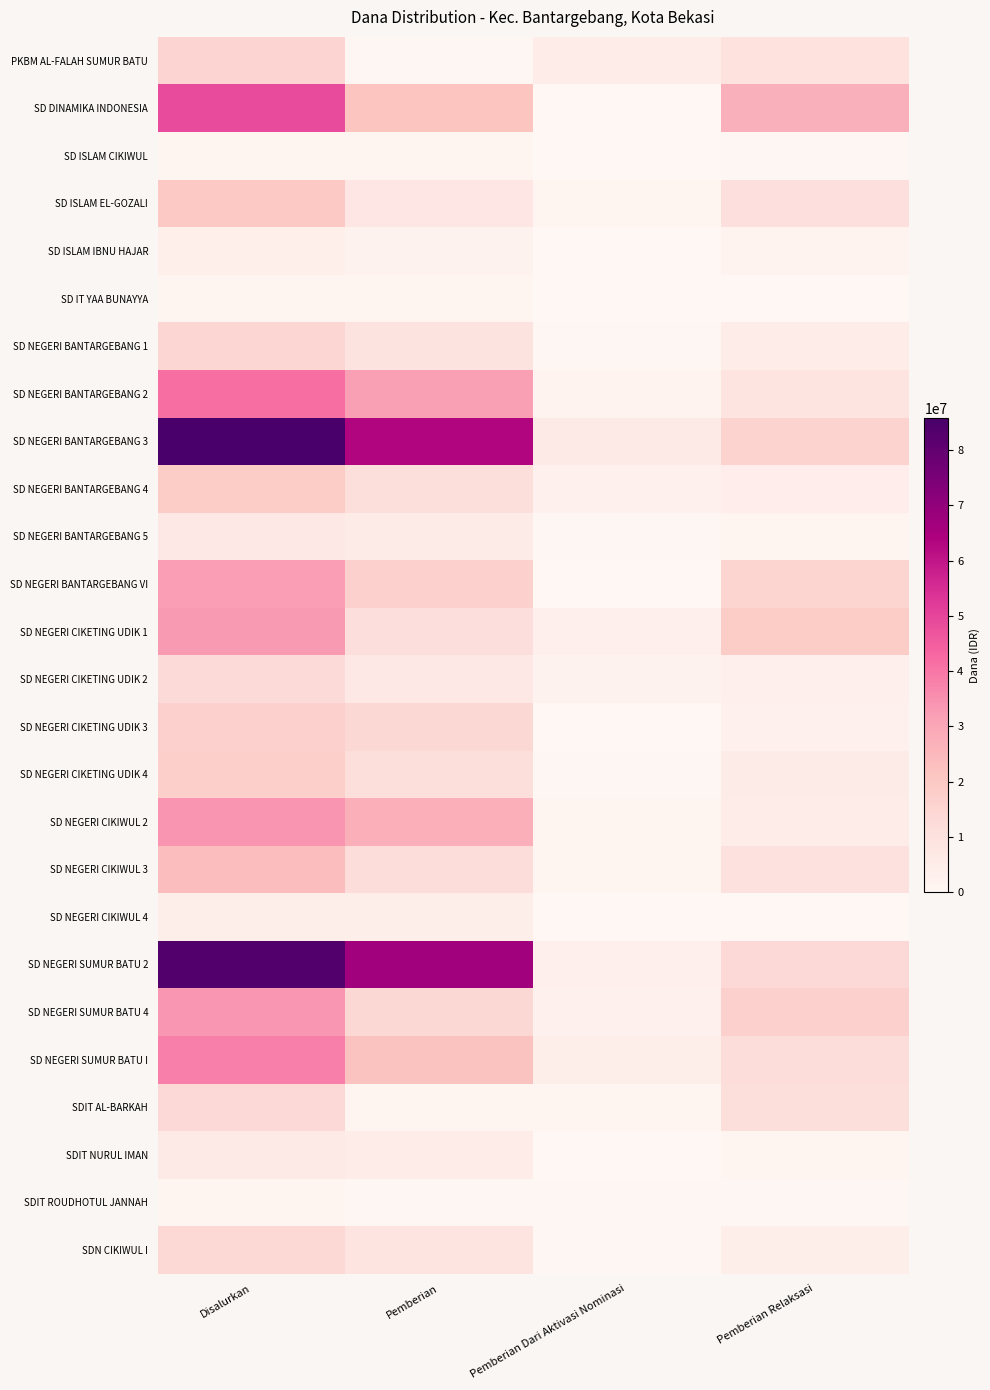

Reading left to right, transcribe all the data shown in this chart.

PKBM AL-FALAH SUMUR BATU: Disalurkan=15300000	Pemberian=450000	Pemberian Dari Aktivasi Nominasi=4950000	Pemberian Relaksasi=9900000
SD DINAMIKA INDONESIA: Disalurkan=48600000	Pemberian=21150000	Pemberian Dari Aktivasi Nominasi=0	Pemberian Relaksasi=27450000
SD ISLAM CIKIWUL: Disalurkan=1350000	Pemberian=900000	Pemberian Dari Aktivasi Nominasi=0	Pemberian Relaksasi=450000
SD ISLAM EL-GOZALI: Disalurkan=19800000	Pemberian=7875000	Pemberian Dari Aktivasi Nominasi=1350000	Pemberian Relaksasi=10575000
SD ISLAM IBNU HAJAR: Disalurkan=3825000	Pemberian=2025000	Pemberian Dari Aktivasi Nominasi=0	Pemberian Relaksasi=1800000
SD IT YAA BUNAYYA: Disalurkan=1125000	Pemberian=1125000	Pemberian Dari Aktivasi Nominasi=0	Pemberian Relaksasi=0
SD NEGERI BANTARGEBANG 1: Disalurkan=14400000	Pemberian=9225000	Pemberian Dari Aktivasi Nominasi=450000	Pemberian Relaksasi=4725000
SD NEGERI BANTARGEBANG 2: Disalurkan=41850000	Pemberian=31500000	Pemberian Dari Aktivasi Nominasi=1800000	Pemberian Relaksasi=8550000
SD NEGERI BANTARGEBANG 3: Disalurkan=85725000	Pemberian=63450000	Pemberian Dari Aktivasi Nominasi=6300000	Pemberian Relaksasi=15975000
SD NEGERI BANTARGEBANG 4: Disalurkan=18675000	Pemberian=11250000	Pemberian Dari Aktivasi Nominasi=2925000	Pemberian Relaksasi=4500000
SD NEGERI BANTARGEBANG 5: Disalurkan=6750000	Pemberian=5400000	Pemberian Dari Aktivasi Nominasi=450000	Pemberian Relaksasi=900000
SD NEGERI BANTARGEBANG VI: Disalurkan=32400000	Pemberian=16875000	Pemberian Dari Aktivasi Nominasi=0	Pemberian Relaksasi=15525000
SD NEGERI CIKETING UDIK 1: Disalurkan=32850000	Pemberian=10800000	Pemberian Dari Aktivasi Nominasi=3600000	Pemberian Relaksasi=18450000
SD NEGERI CIKETING UDIK 2: Disalurkan=12825000	Pemberian=6975000	Pemberian Dari Aktivasi Nominasi=2250000	Pemberian Relaksasi=3600000
SD NEGERI CIKETING UDIK 3: Disalurkan=16650000	Pemberian=13950000	Pemberian Dari Aktivasi Nominasi=0	Pemberian Relaksasi=2700000
SD NEGERI CIKETING UDIK 4: Disalurkan=17100000	Pemberian=11250000	Pemberian Dari Aktivasi Nominasi=450000	Pemberian Relaksasi=5400000
SD NEGERI CIKIWUL 2: Disalurkan=34200000	Pemberian=27675000	Pemberian Dari Aktivasi Nominasi=1575000	Pemberian Relaksasi=4950000
SD NEGERI CIKIWUL 3: Disalurkan=23625000	Pemberian=11925000	Pemberian Dari Aktivasi Nominasi=1575000	Pemberian Relaksasi=10125000
SD NEGERI CIKIWUL 4: Disalurkan=4275000	Pemberian=4050000	Pemberian Dari Aktivasi Nominasi=225000	Pemberian Relaksasi=0
SD NEGERI SUMUR BATU 2: Disalurkan=83475000	Pemberian=66825000	Pemberian Dari Aktivasi Nominasi=3375000	Pemberian Relaksasi=13275000
SD NEGERI SUMUR BATU 4: Disalurkan=33750000	Pemberian=13950000	Pemberian Dari Aktivasi Nominasi=2925000	Pemberian Relaksasi=16875000
SD NEGERI SUMUR BATU I: Disalurkan=38250000	Pemberian=22050000	Pemberian Dari Aktivasi Nominasi=4275000	Pemberian Relaksasi=11925000
SDIT AL-BARKAH: Disalurkan=13275000	Pemberian=675000	Pemberian Dari Aktivasi Nominasi=900000	Pemberian Relaksasi=11700000
SDIT NURUL IMAN: Disalurkan=6075000	Pemberian=5175000	Pemberian Dari Aktivasi Nominasi=0	Pemberian Relaksasi=900000
SDIT ROUDHOTUL JANNAH: Disalurkan=1350000	Pemberian=450000	Pemberian Dari Aktivasi Nominasi=450000	Pemberian Relaksasi=450000
SDN CIKIWUL I: Disalurkan=13500000	Pemberian=9000000	Pemberian Dari Aktivasi Nominasi=450000	Pemberian Relaksasi=4050000